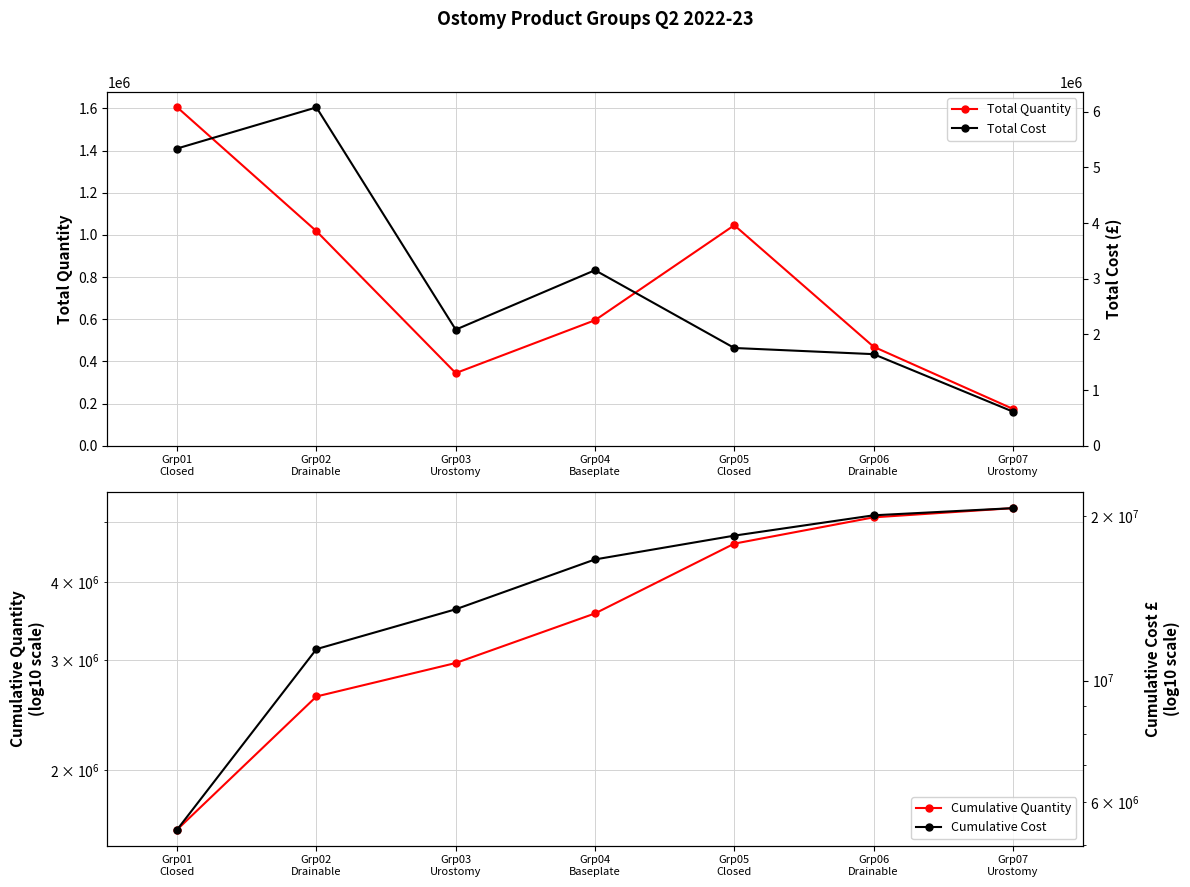

How many lines are shown in the chart?

4